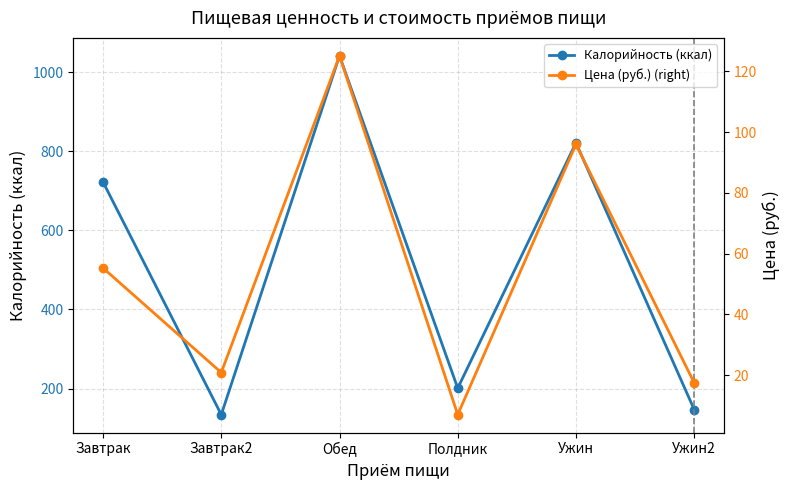

Where is the first local minimum for Калорийность (ккал)?

Завтрак2